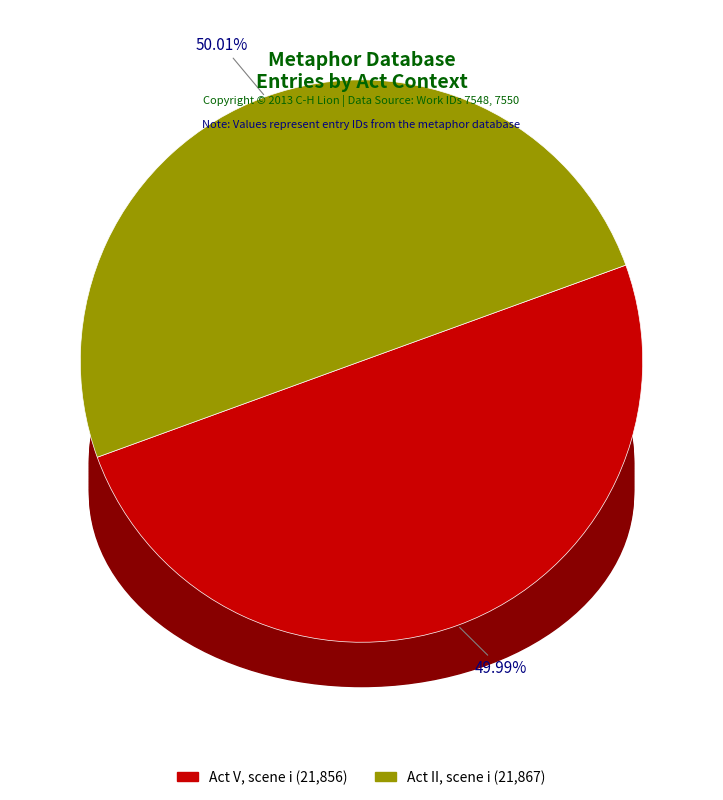

Is there a majority slice in this chart?

Yes